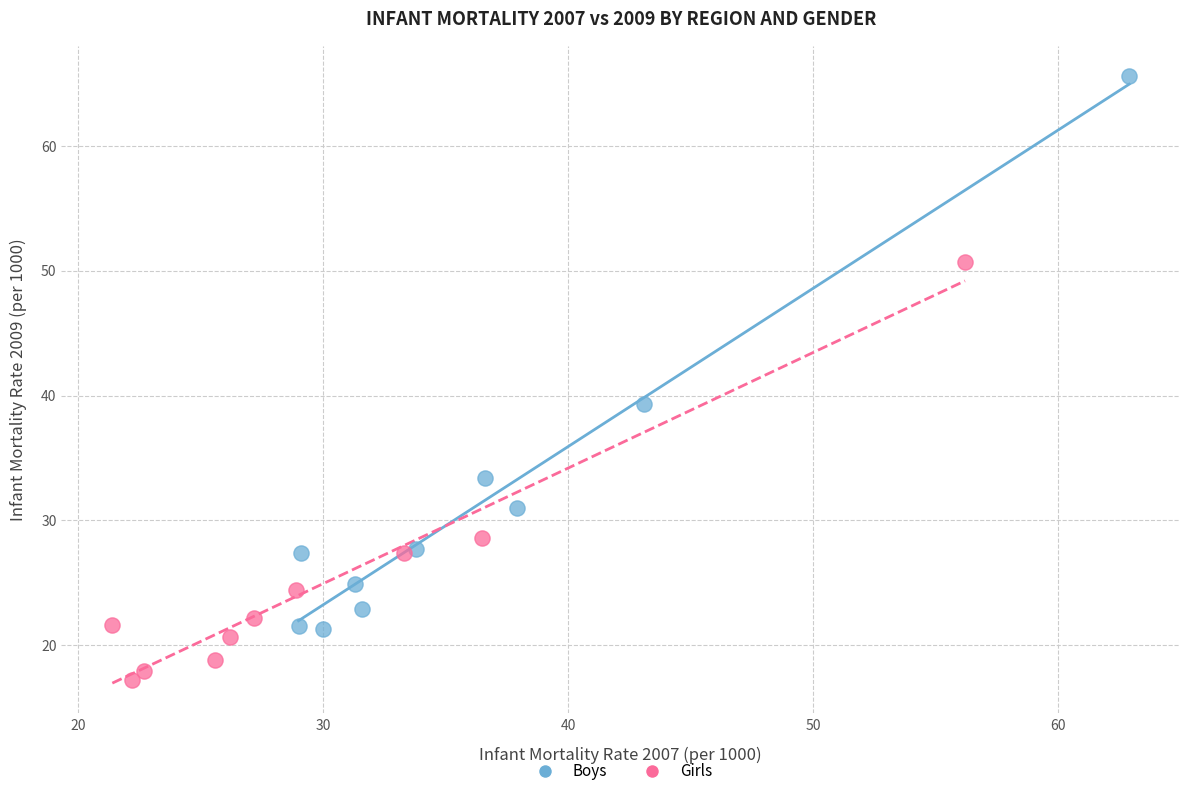

Which series contains the lowest Y value?

Girls